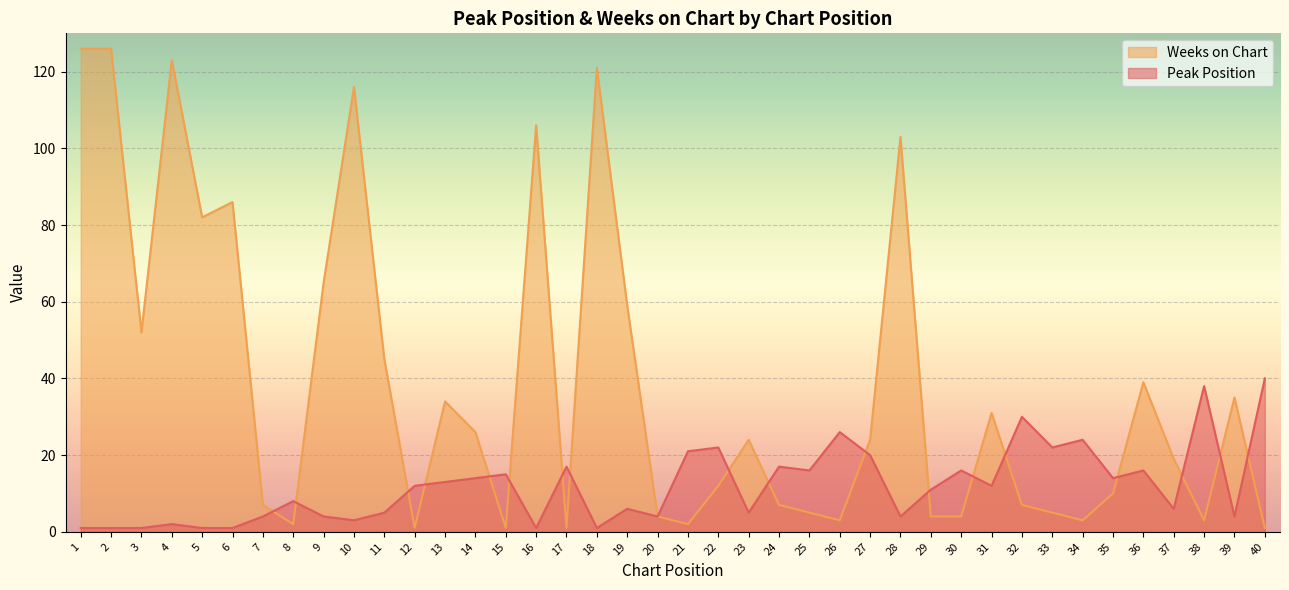

What are all the series names shown in the legend?

Weeks on Chart, Peak Position